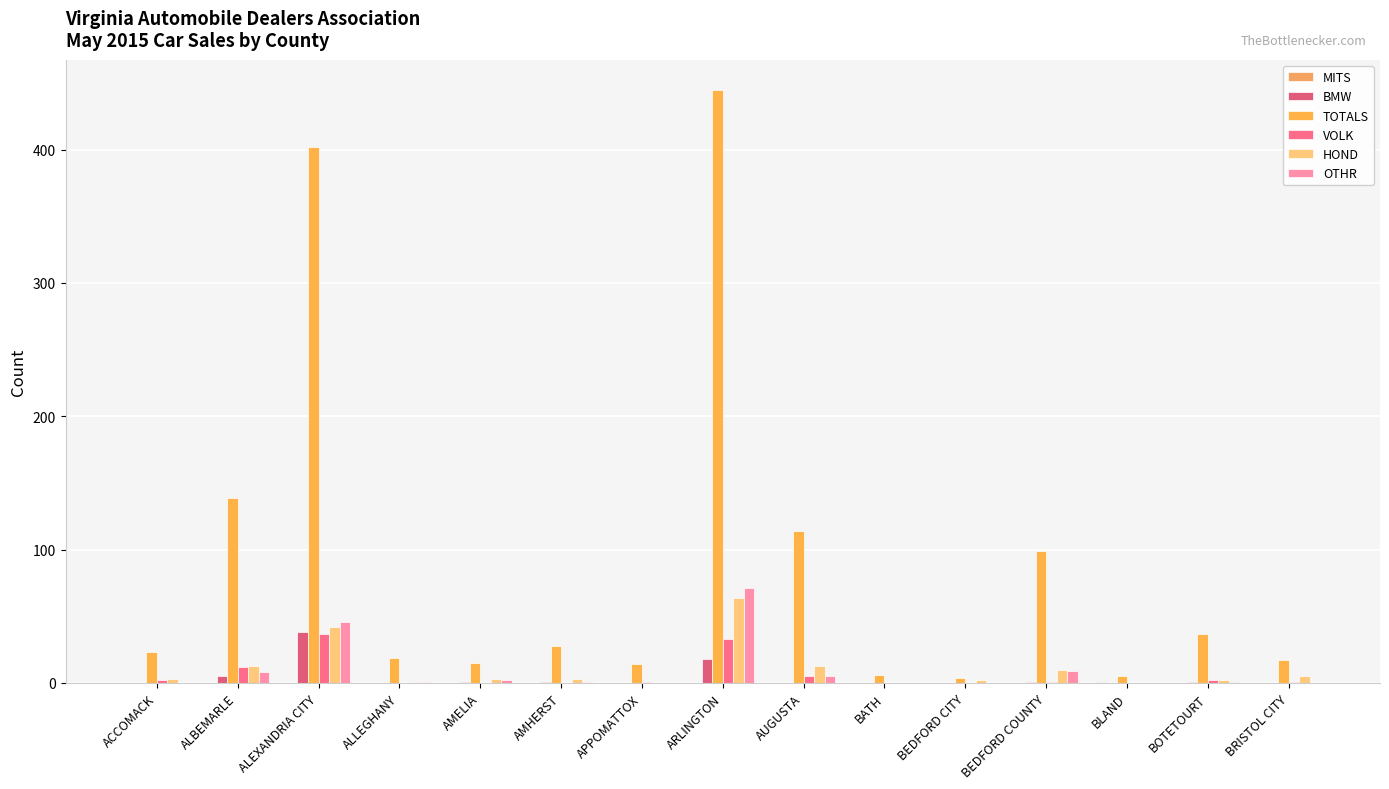

Which series has the largest range (max minus min)?

TOTALS